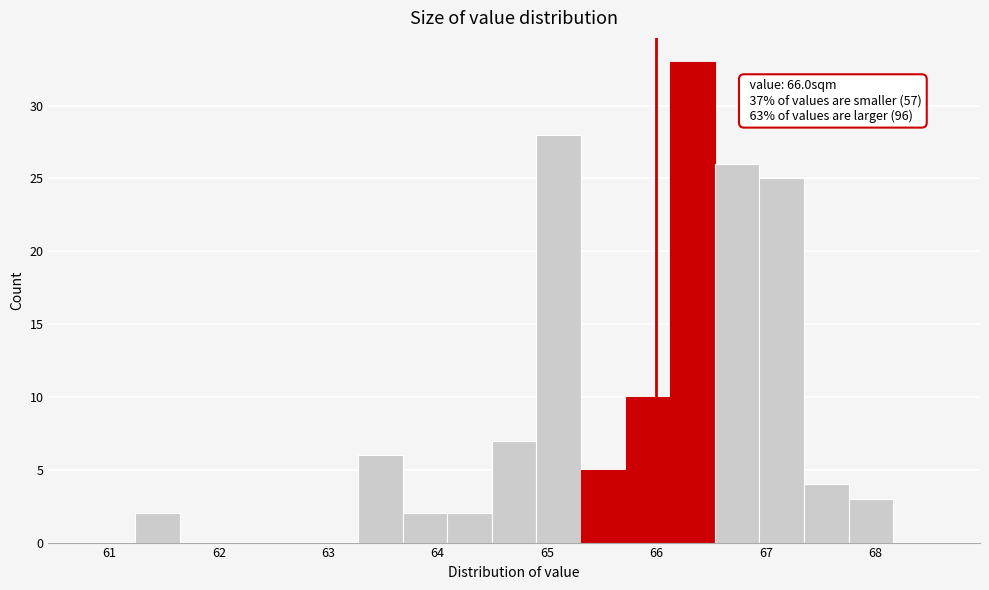

Which range on the x-axis has the tallest bar?

66.1 to 66.5